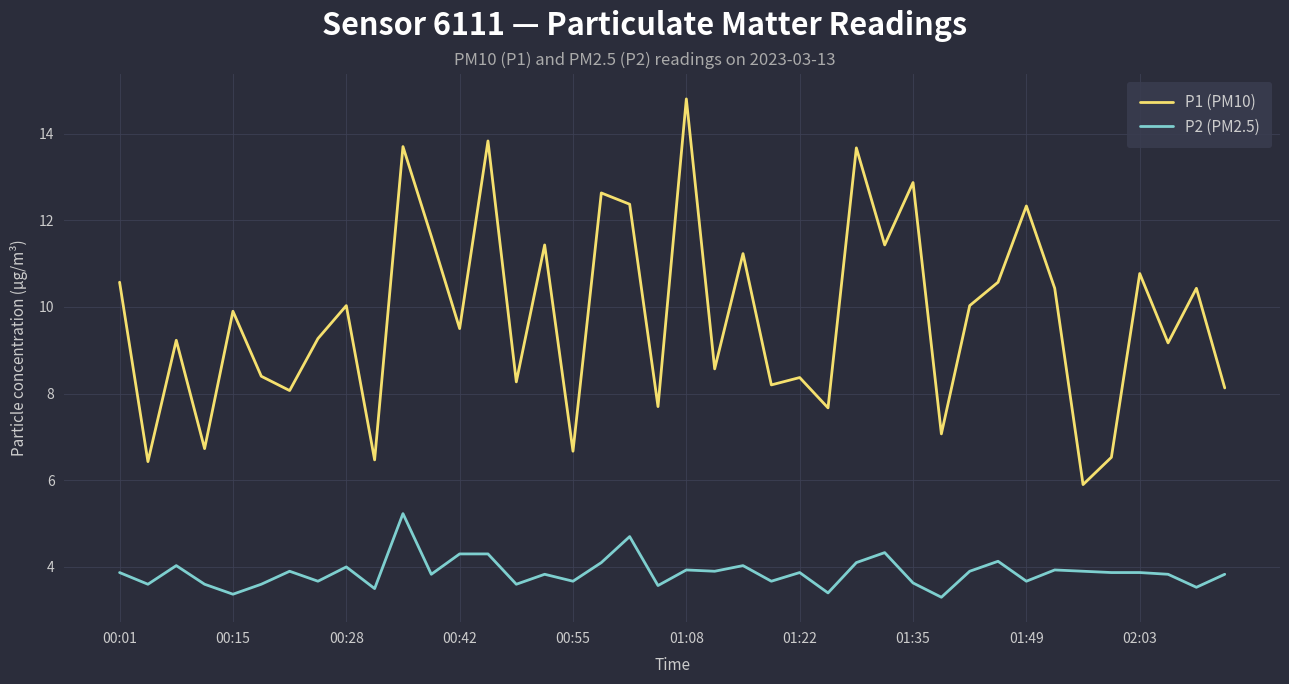

What is the average value of the P1 (PM10) series?

9.8